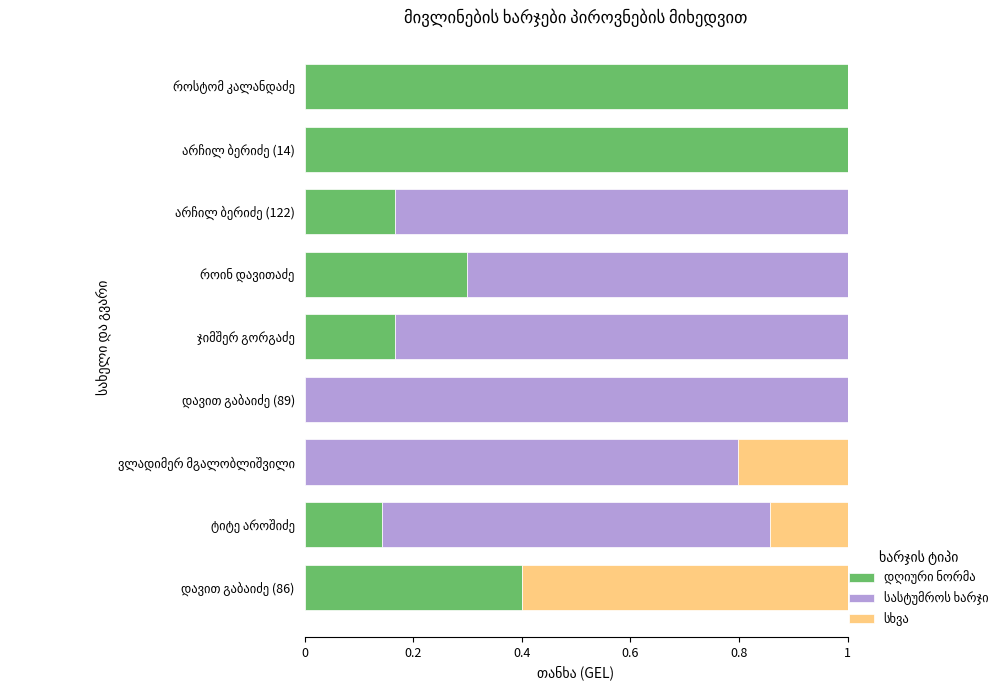

The value of სასტუმროს ხარჯი at როინ დავითაძე is 0.7. True or false?

True